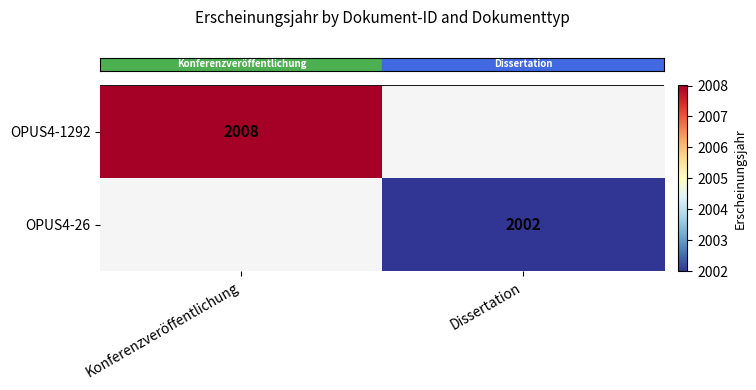

At which category is the sum across all series the highest?

Konferenzveröffentlichung